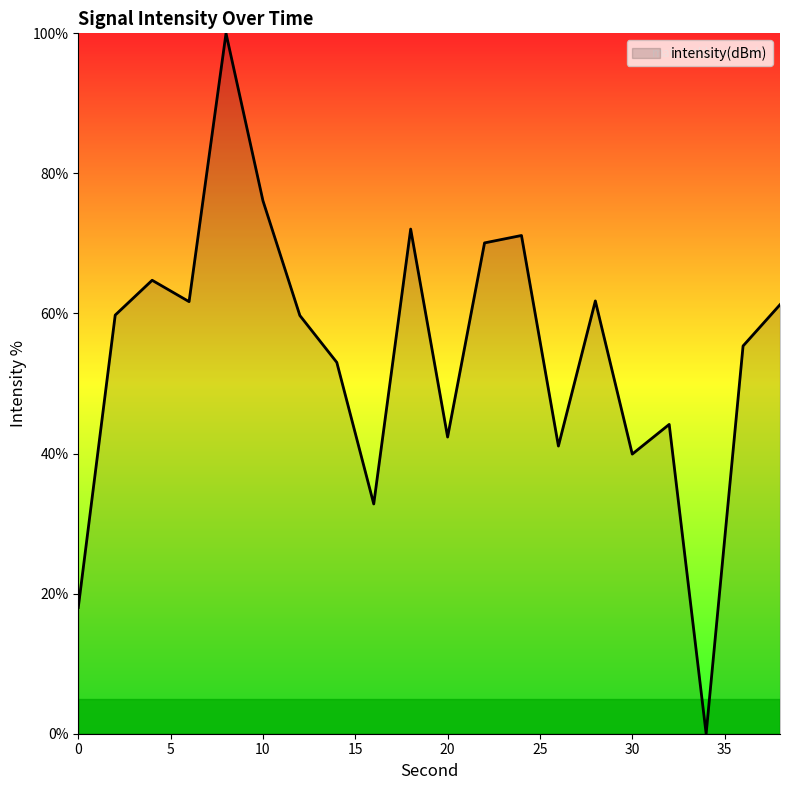

What is the difference between the maximum and minimum values?

100.0